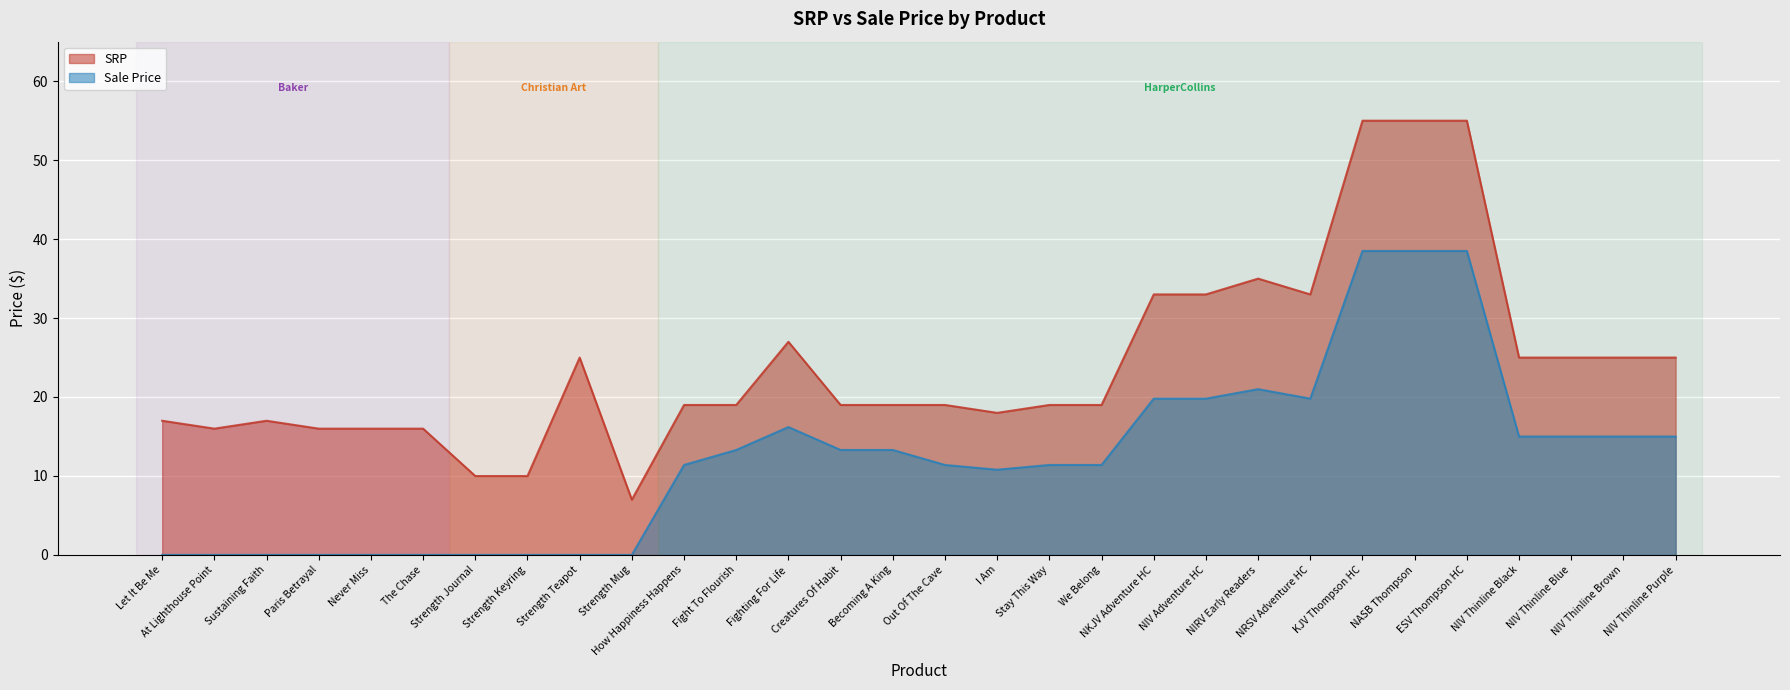

How many series are shown in this chart?

2